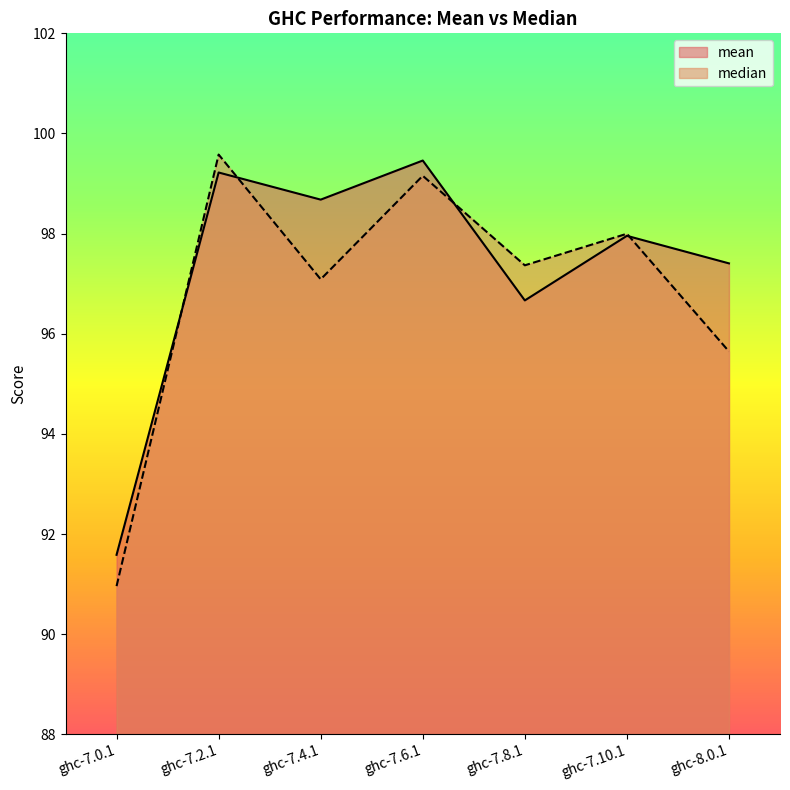

How many categories are shown in the chart?

7